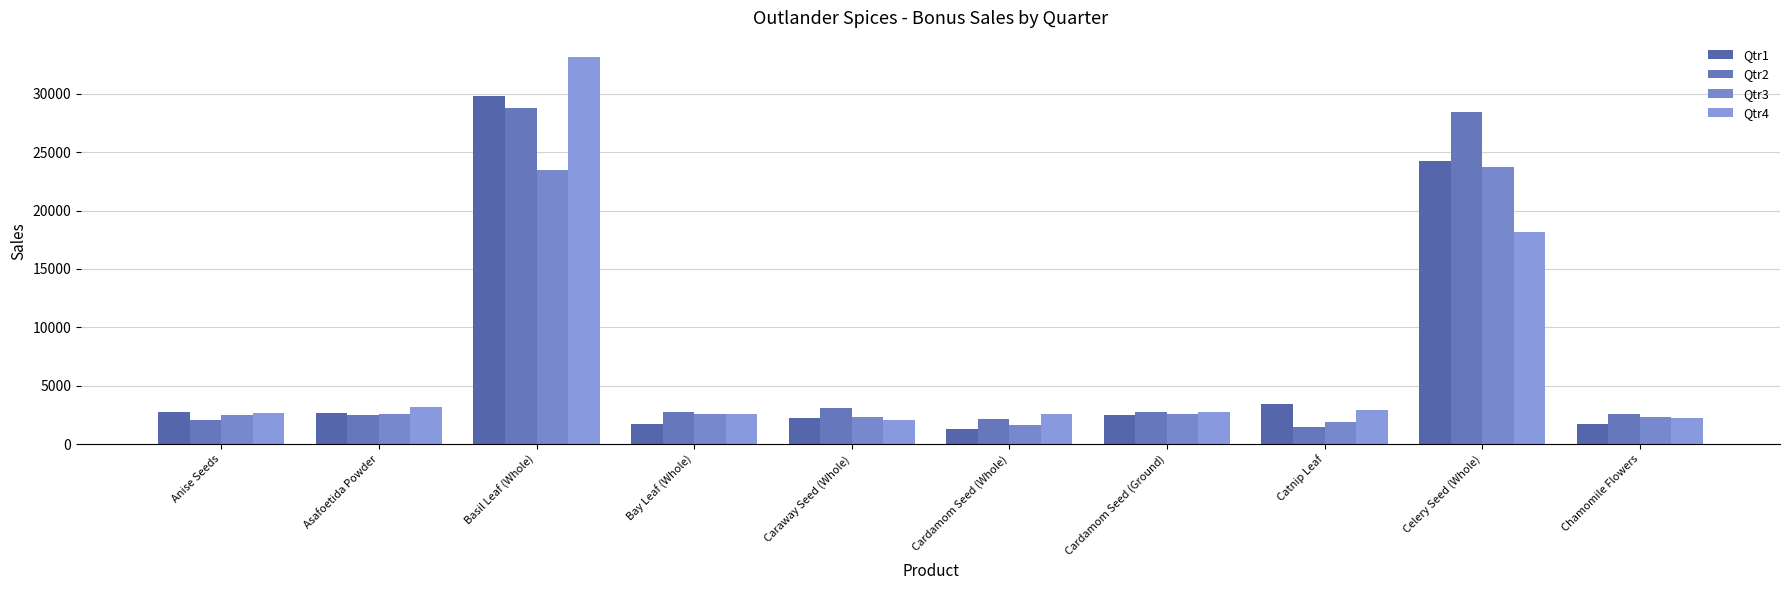

At which category does the chart reach its minimum across all series?

Cardamom Seed (Whole)